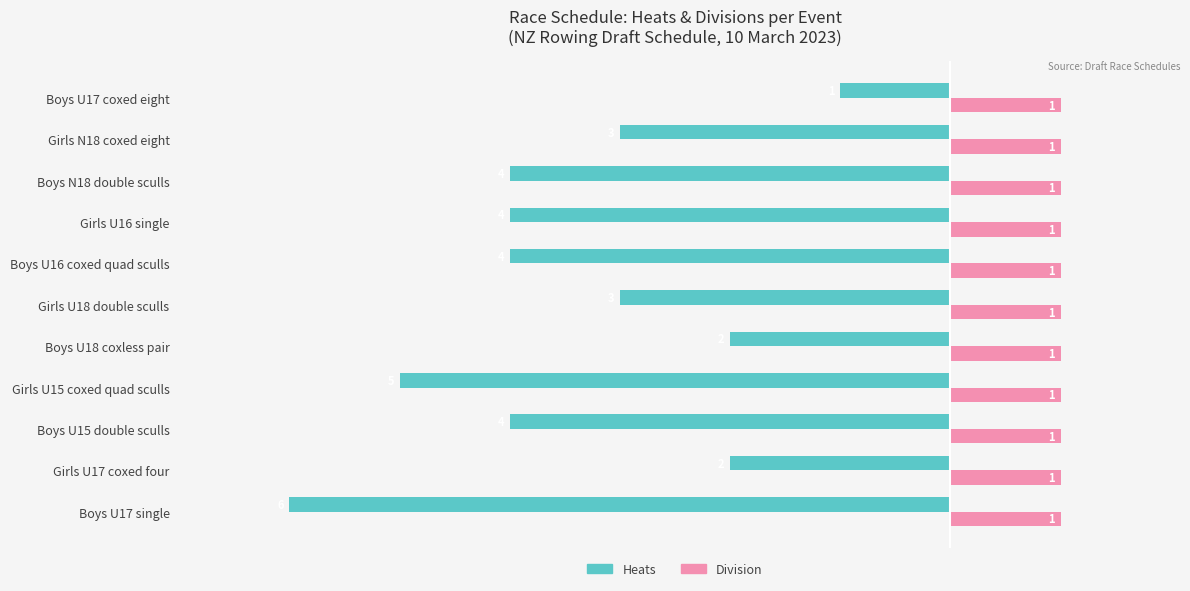

At which category is the sum across all series the highest?

Boys U17 coxed eight